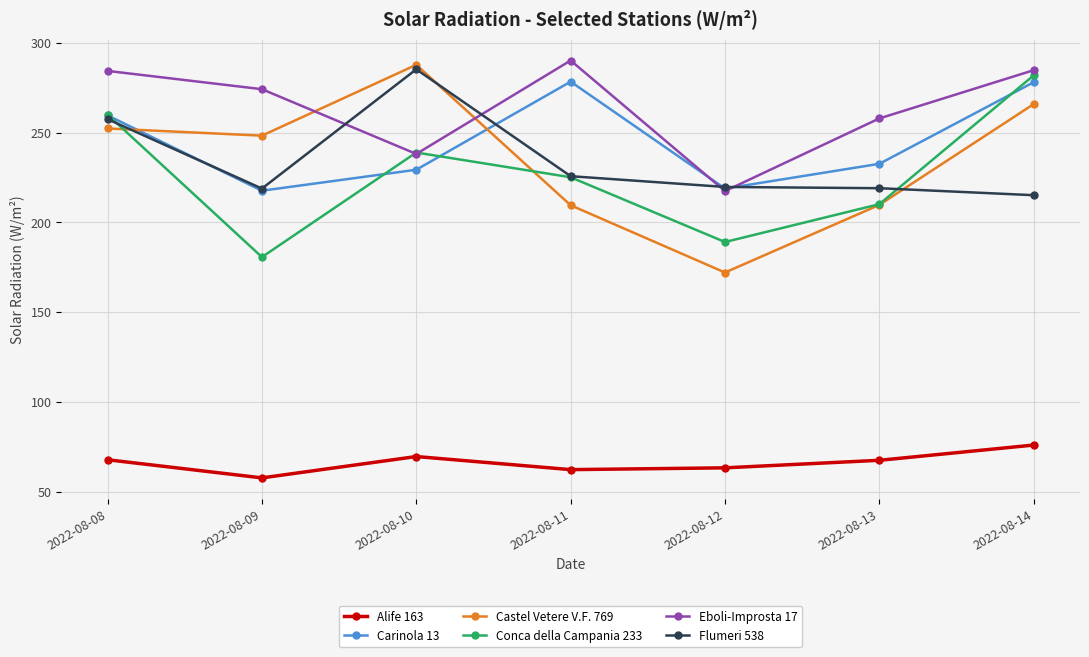

What is the value of the Castel Vetere V.F. 769 point at the 5th from the left?

172.1